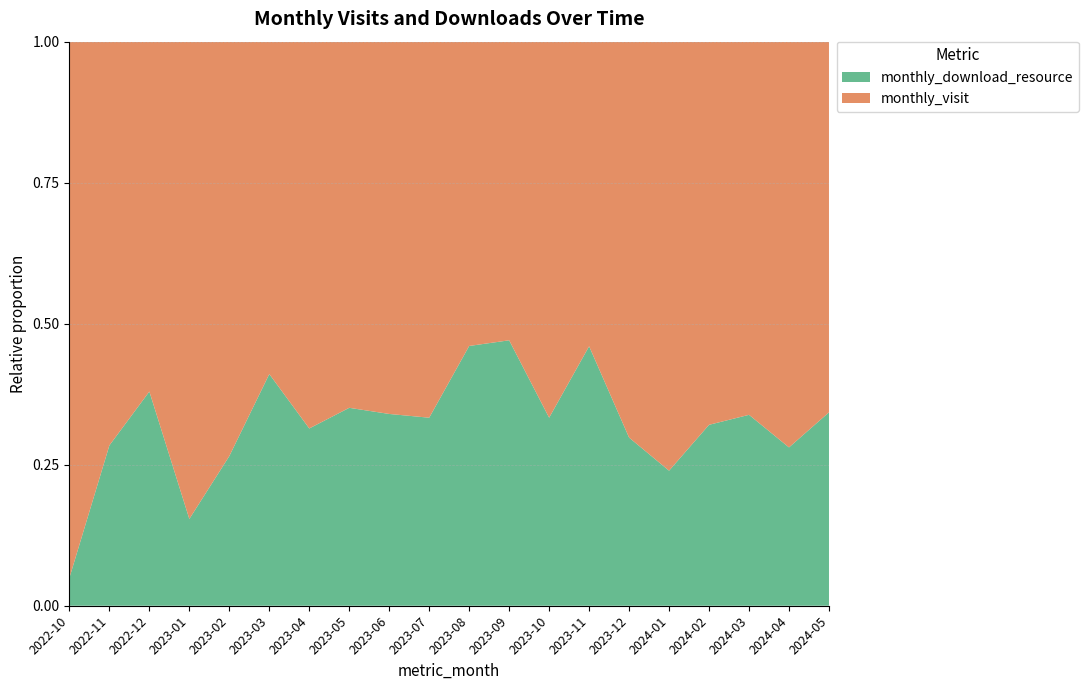

Reading left to right, what are all the values shown in this chart?

monthly_visit: 250	68	49	33	36	33	24	37	33	36	41	54	26	54	73	54	36	43	41	23
monthly_download_resource: 13	27	30	6	13	23	11	20	17	18	35	48	13	46	31	17	17	22	16	12